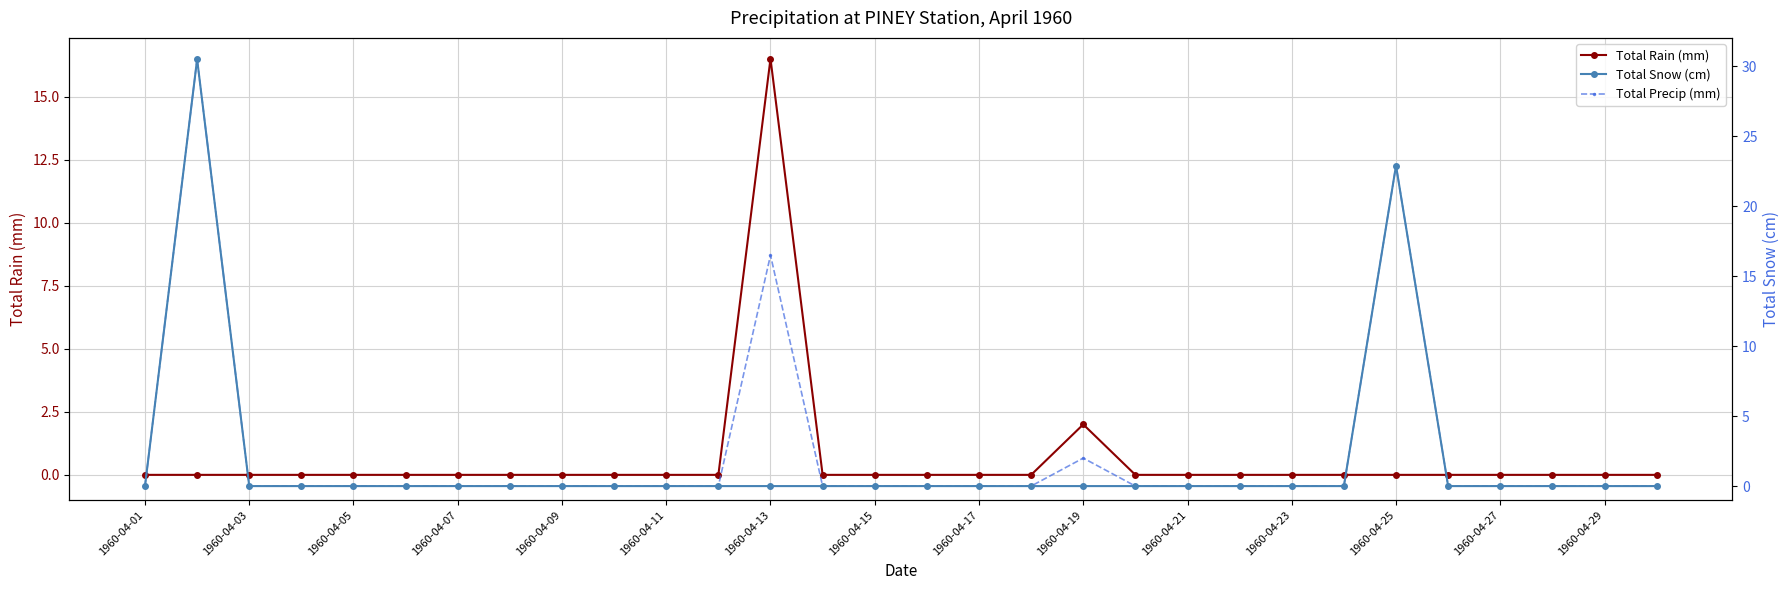

Where is Total Snow (cm) nearest to the value 15?

1960-04-25